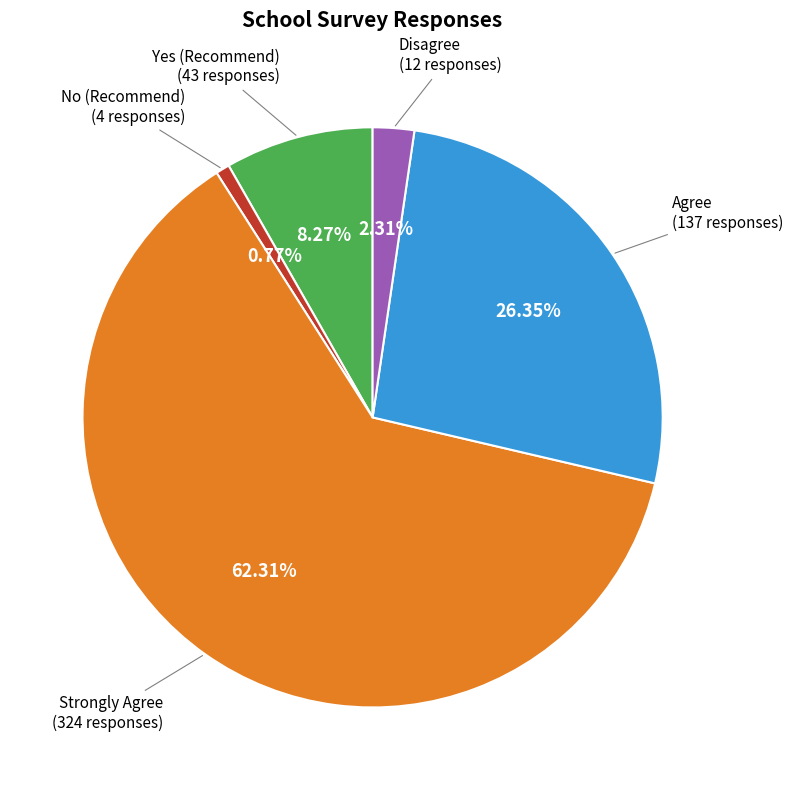

Does any single category account for the majority?

Yes